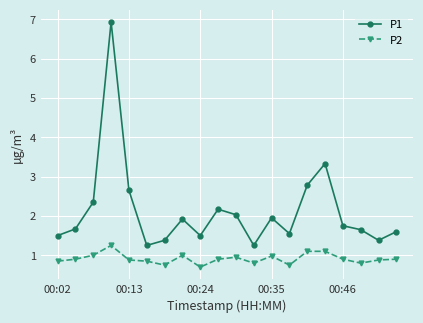

What are all the series names shown in the legend?

P1, P2